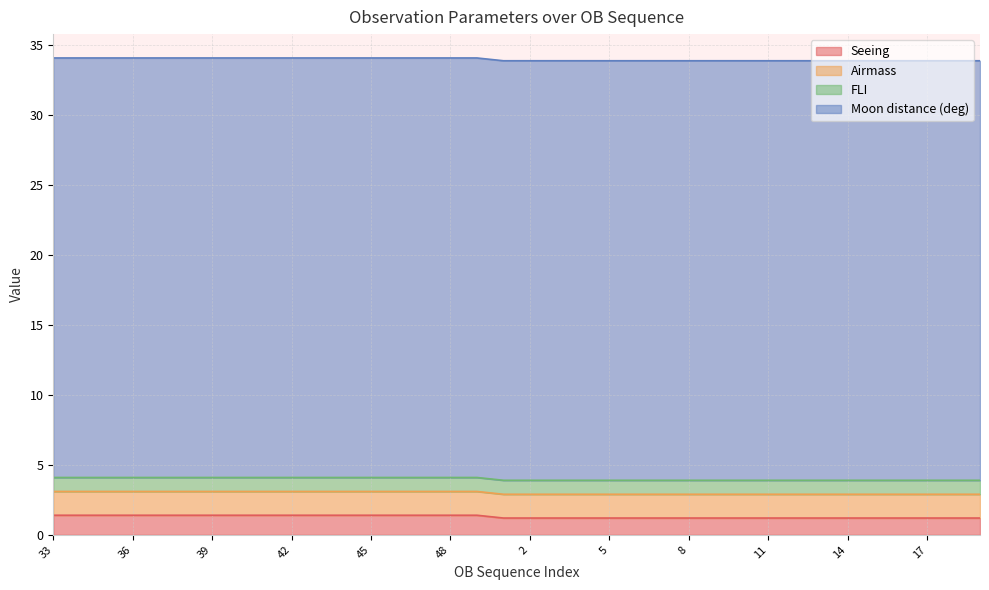

True or false: Seeing and FLI intersect in this chart.

False